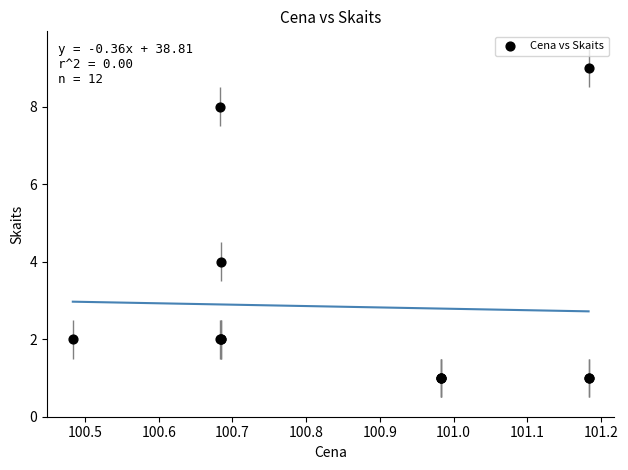

What Y value in the scatter plot is closest to 5?

4